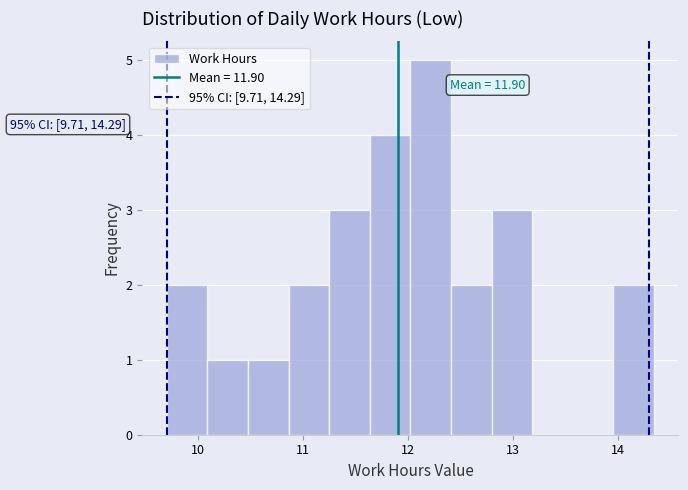

Around what value on the x-axis is the tallest bar? Give the approximate position of its centre, as read against the axis.

12.2